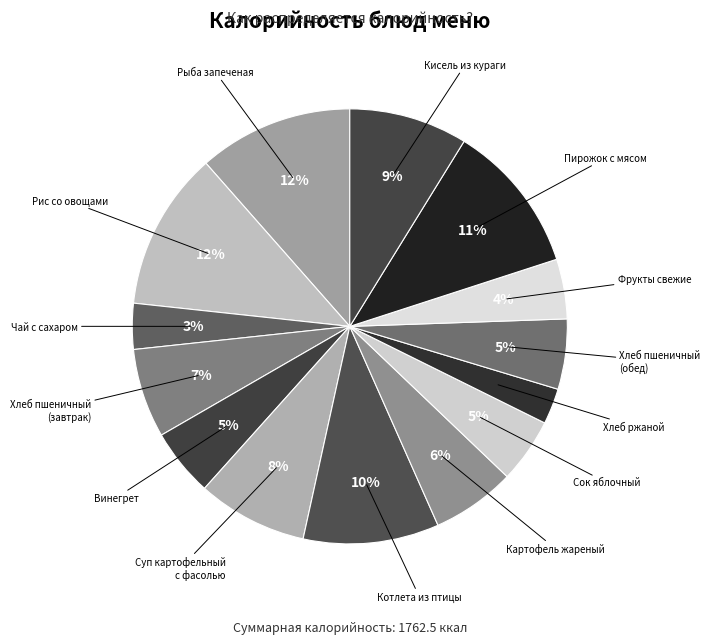

How many slices are in this pie chart?

14